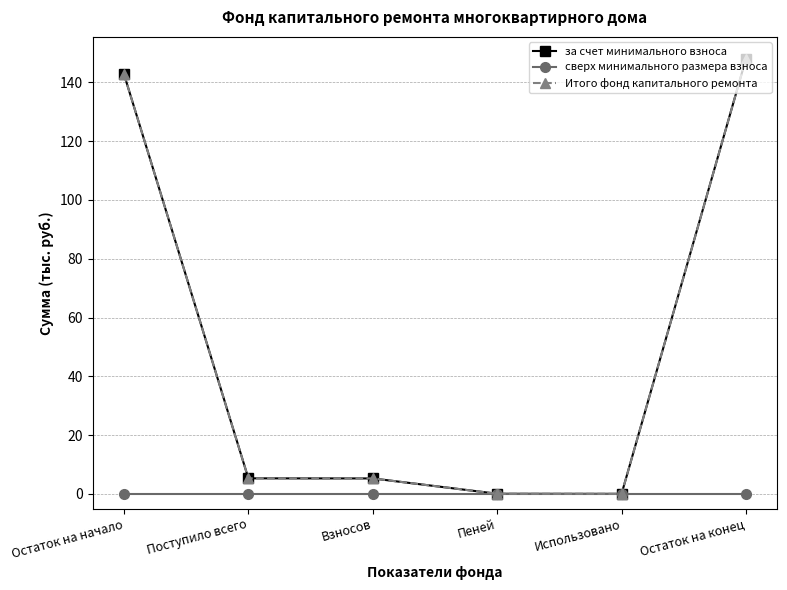

In Итого фонд капитального ремонта, how many points are lower than both neighbors (excluding endpoints)?

1